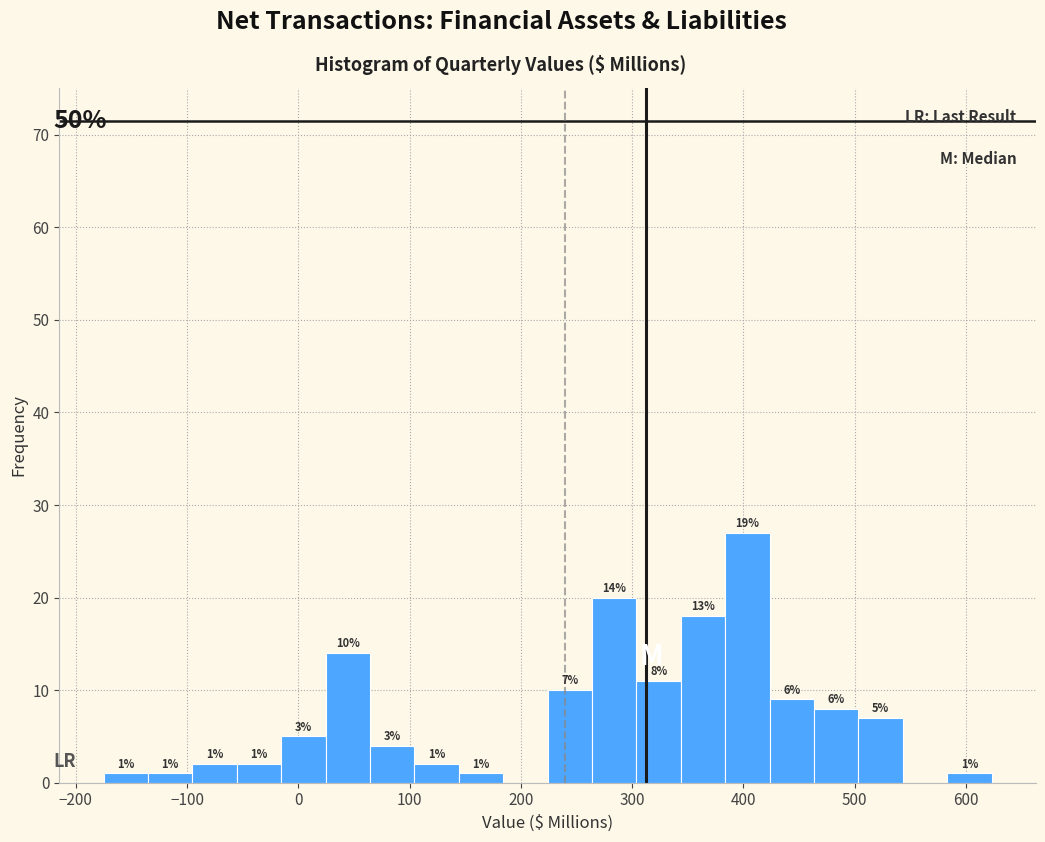

Read against the x-axis, roughly where is the centre of the tallest bar?

400